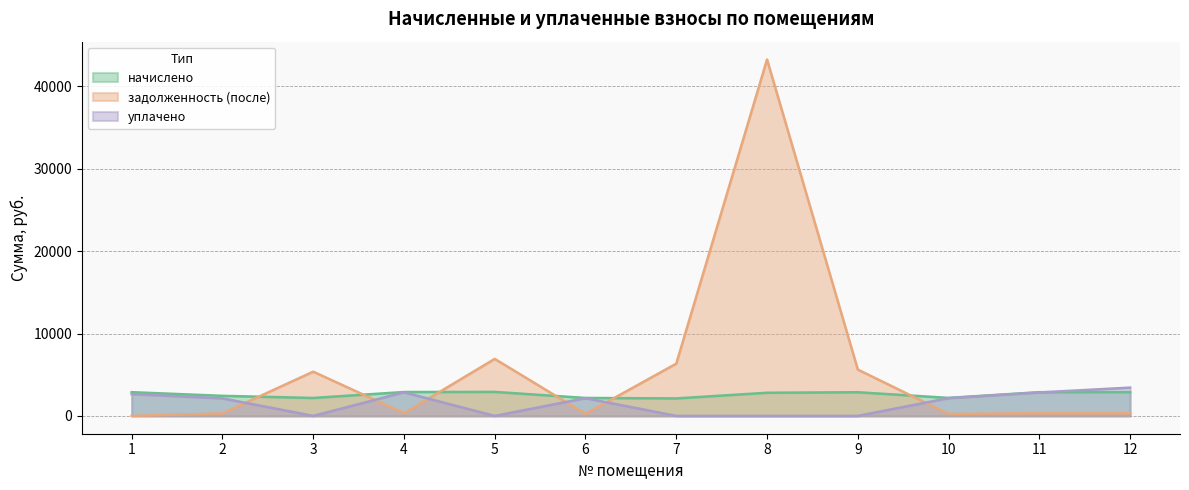

Which series has the largest total across all categories?

задолженность (после)